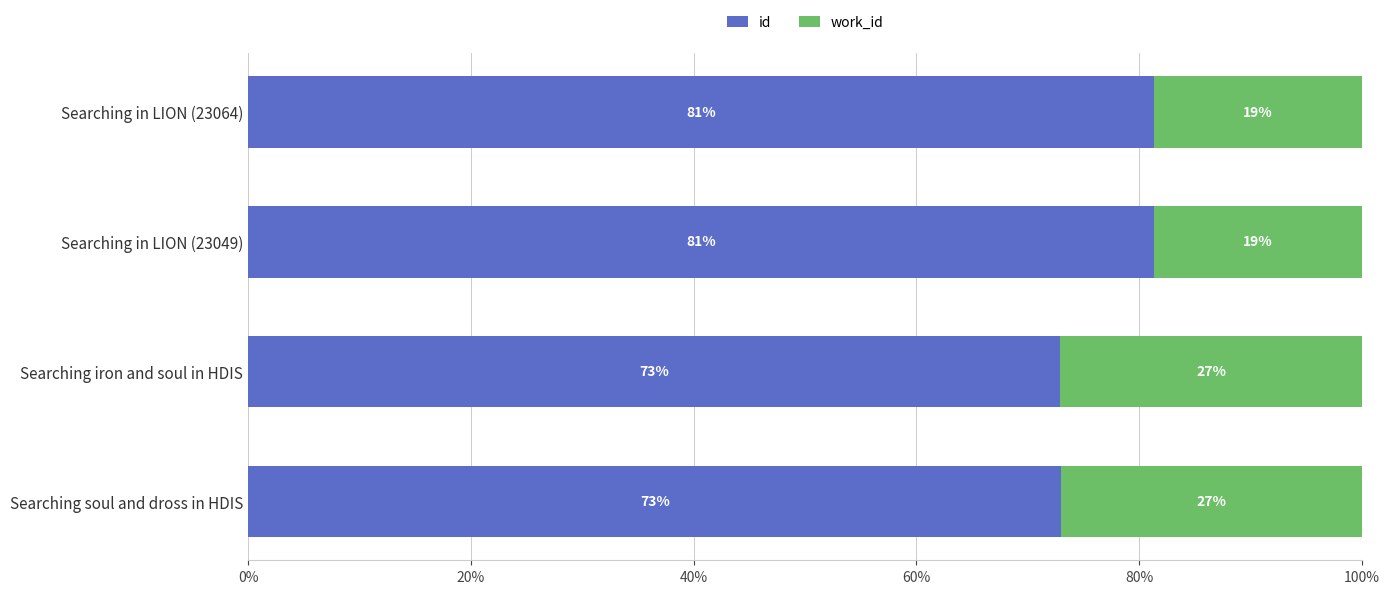

What is the total value across all series at Searching in LION (23049)?

100.0